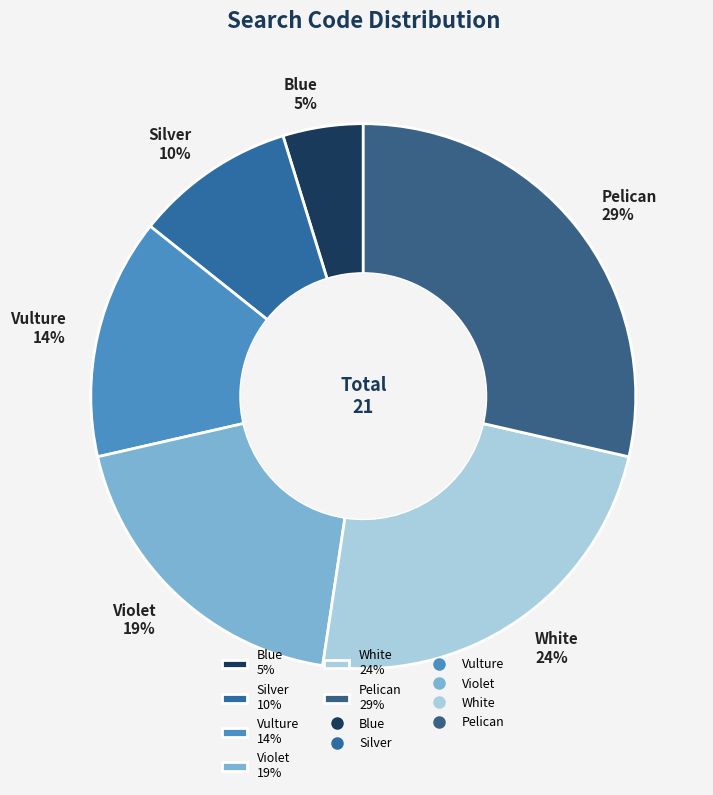

The Violet slice represents 27% of the pie. True or false?

False